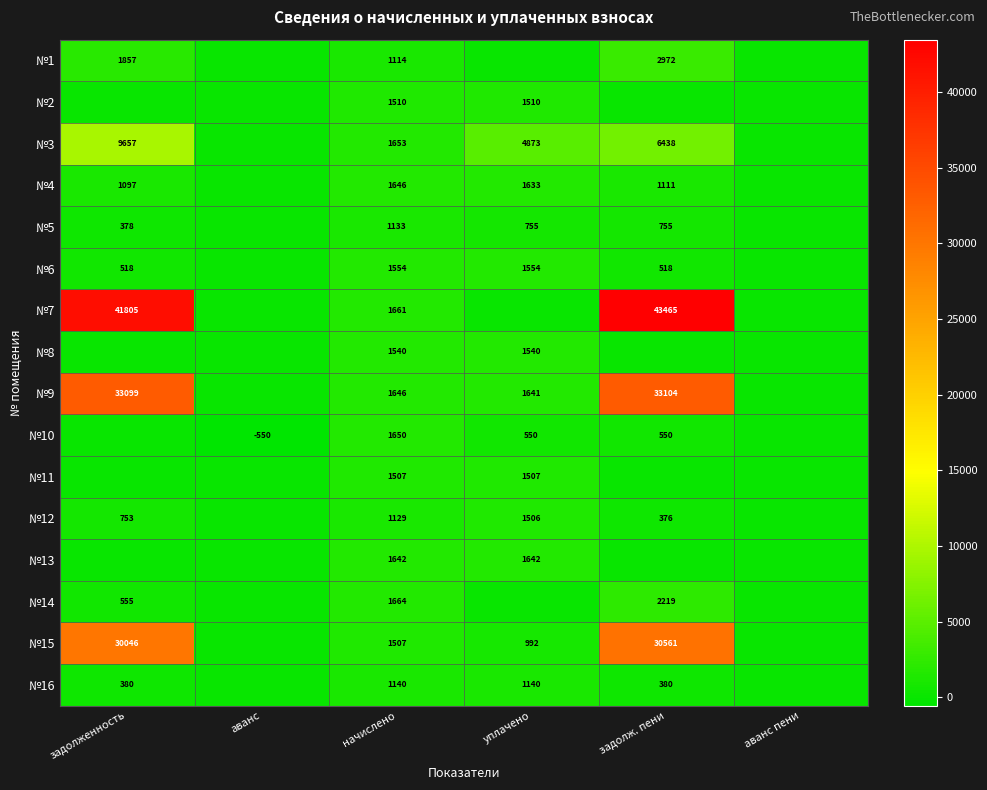

True or false: №2 has a value of 2450 at начислено.

False